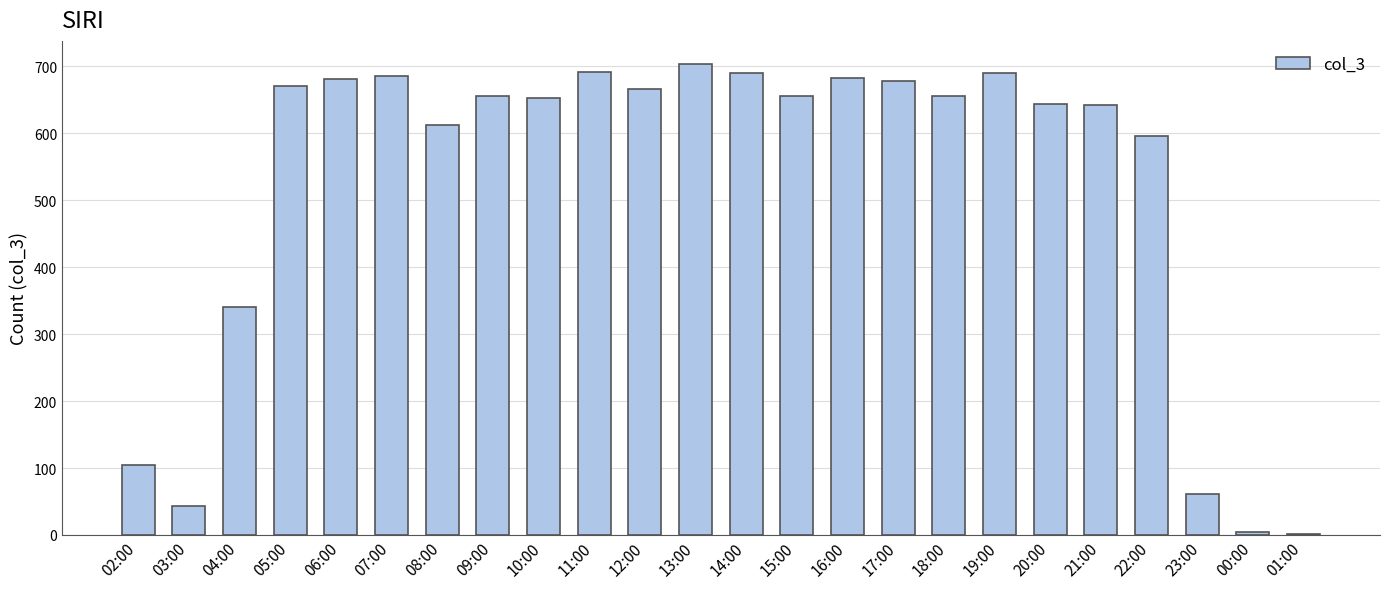

What is the sum of all values?

12511